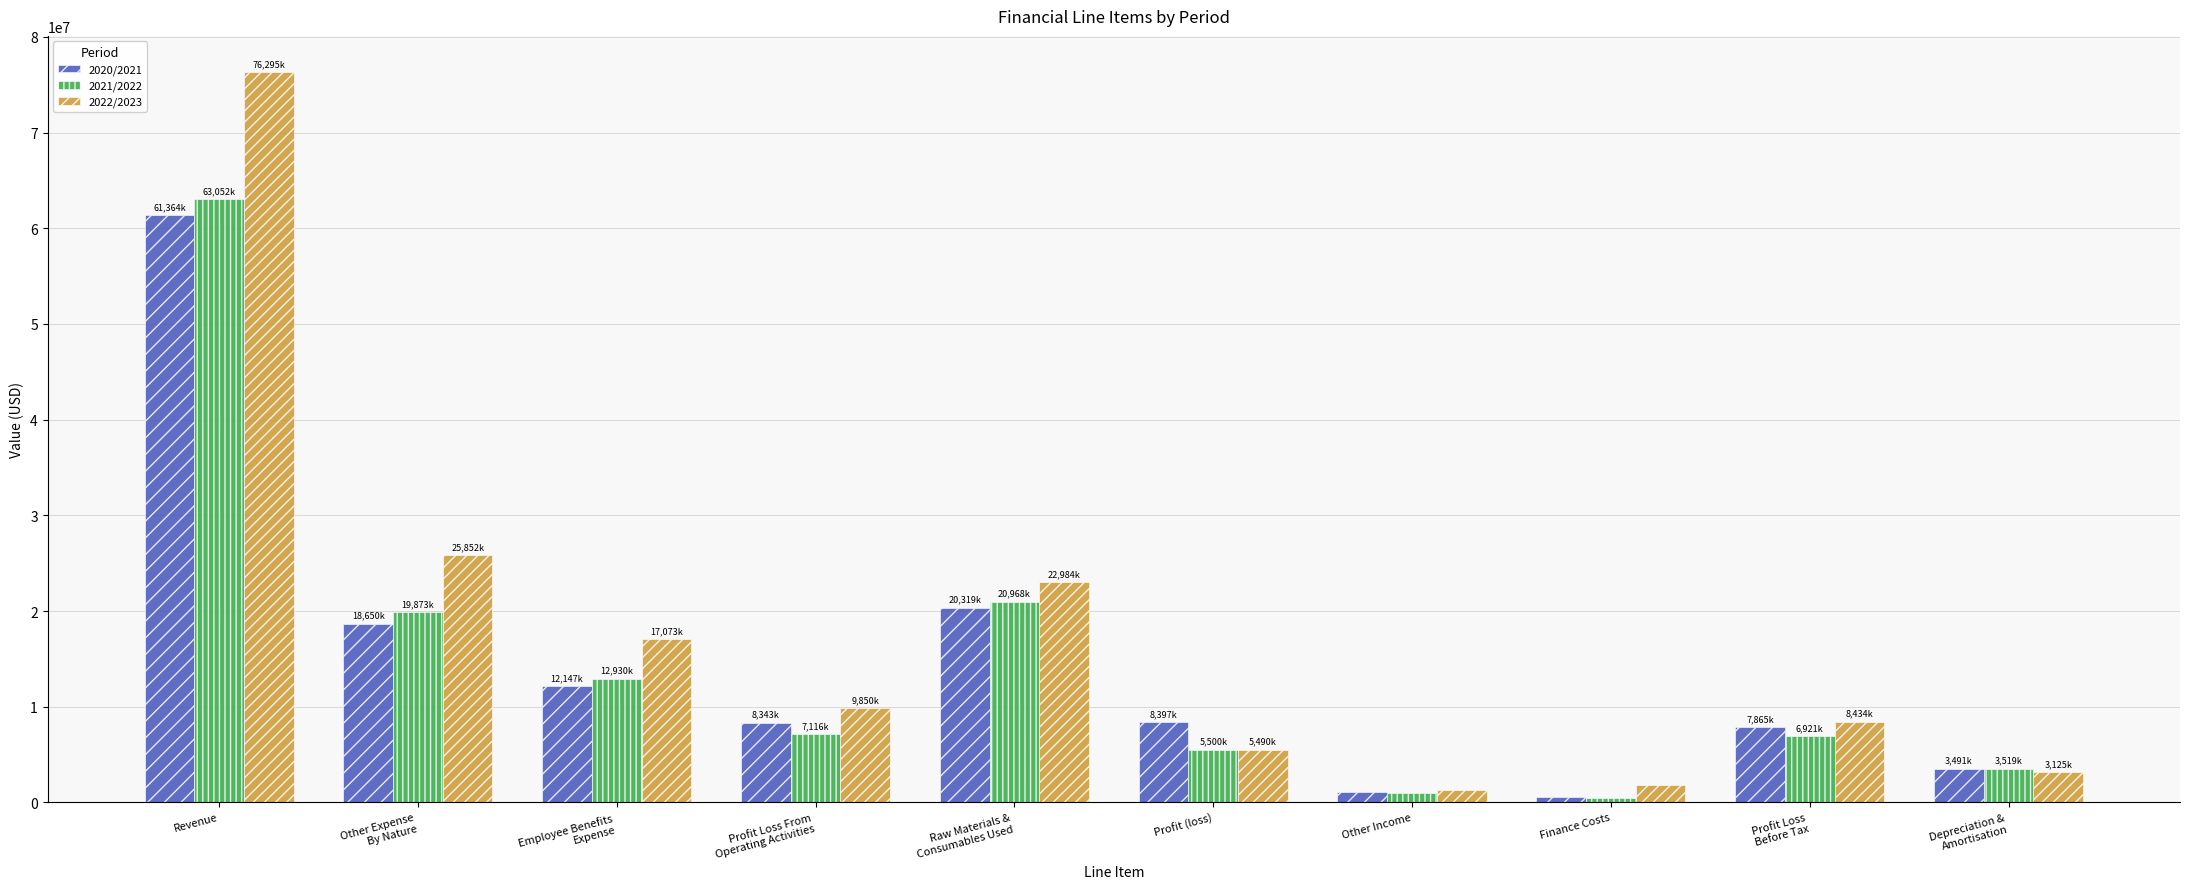

Which category has the highest value in the 2021/2022 series?

Revenue